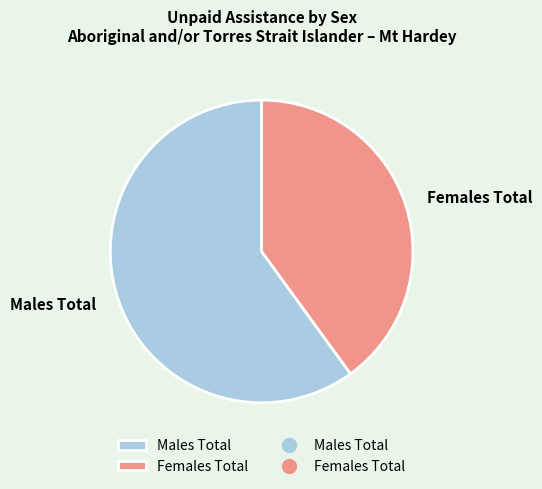

Combined, do Females Total and Males Total account for over 50%?

Yes